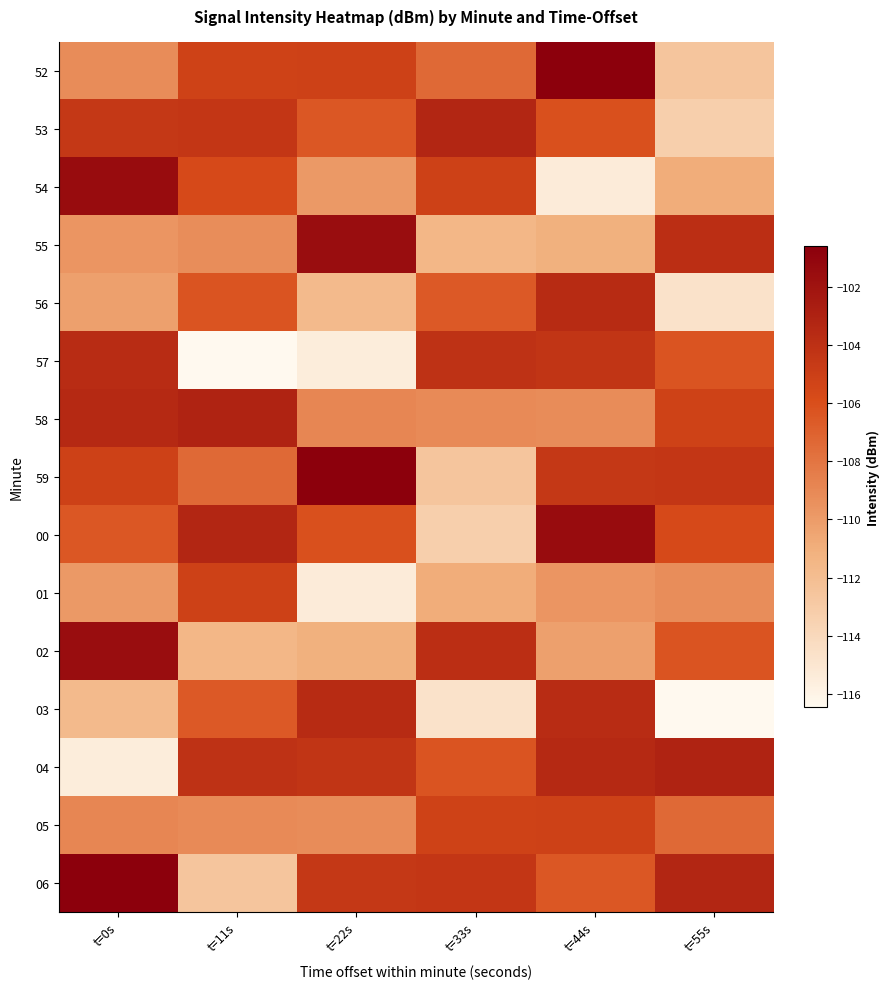

What is the total value across all series at t=0s?

-1602.2